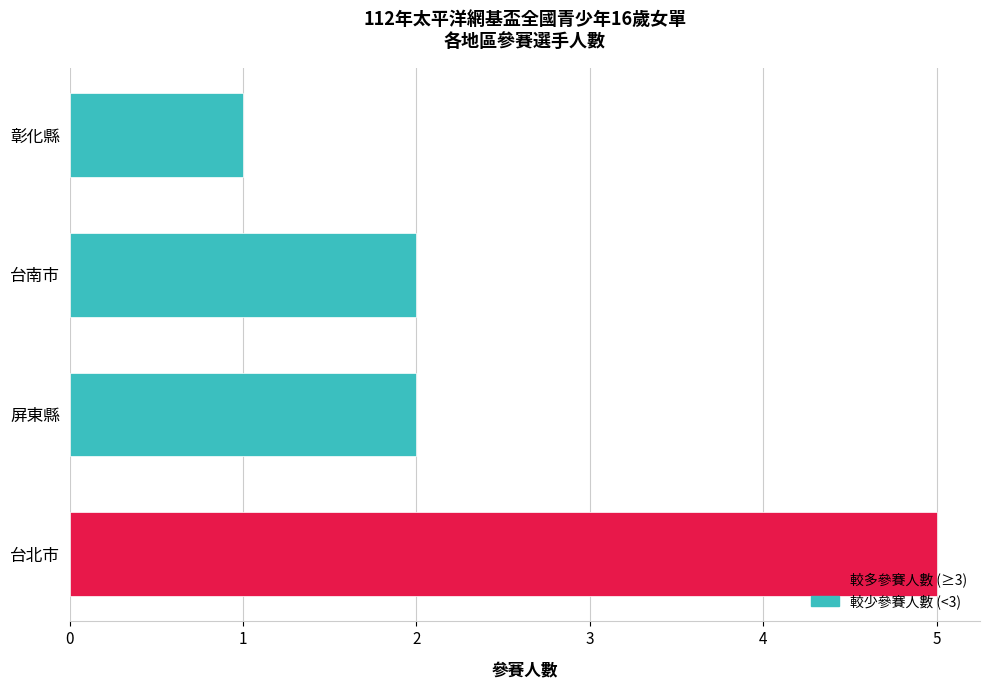

Reading top to bottom, what are all the values shown in this chart?

彰化縣=1	台南市=2	屏東縣=2	台北市=5